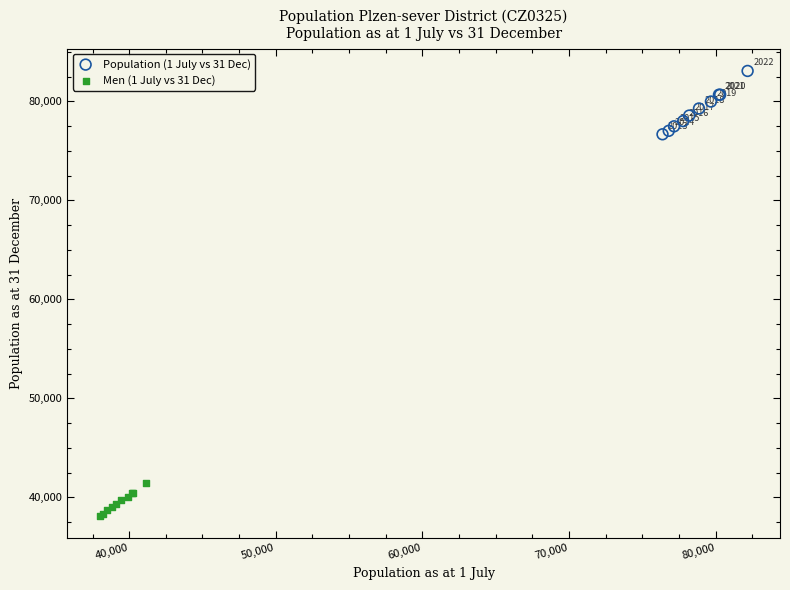

Which series has the widest spread of Y values?

Population (1 July vs 31 Dec)